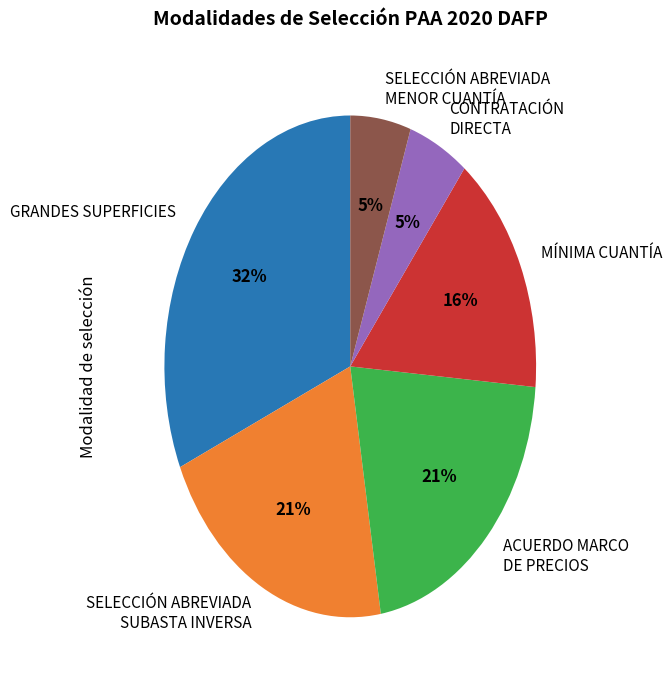

To the nearest percent, what percentage of the pie is CONTRATACIÓN DIRECTA?

5%